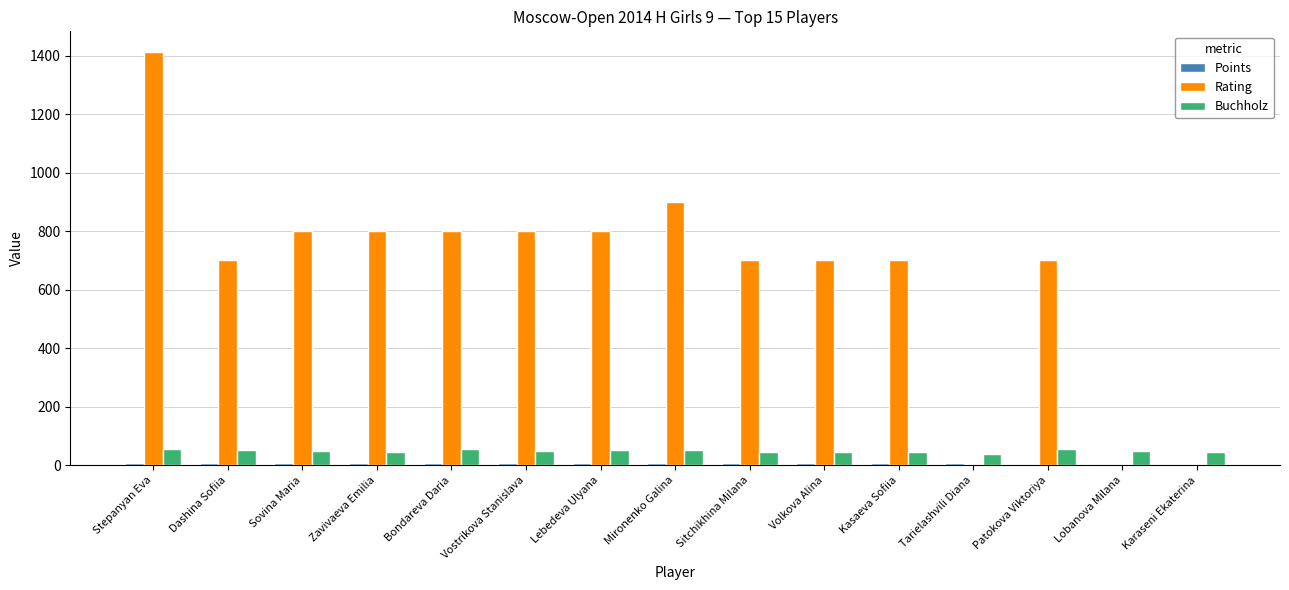

The Rating series shows 1060.5 at Sovina Maria. True or false?

False